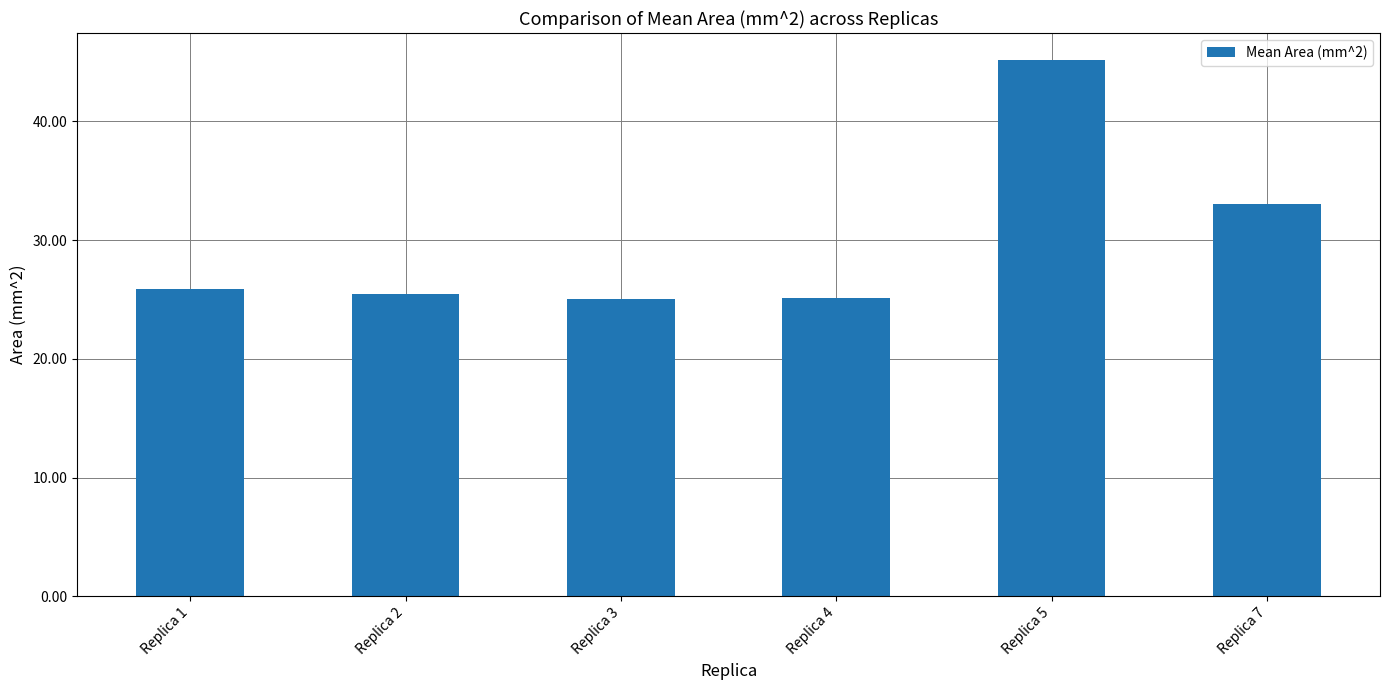

The value at Replica 2 is 40.2. True or false?

False